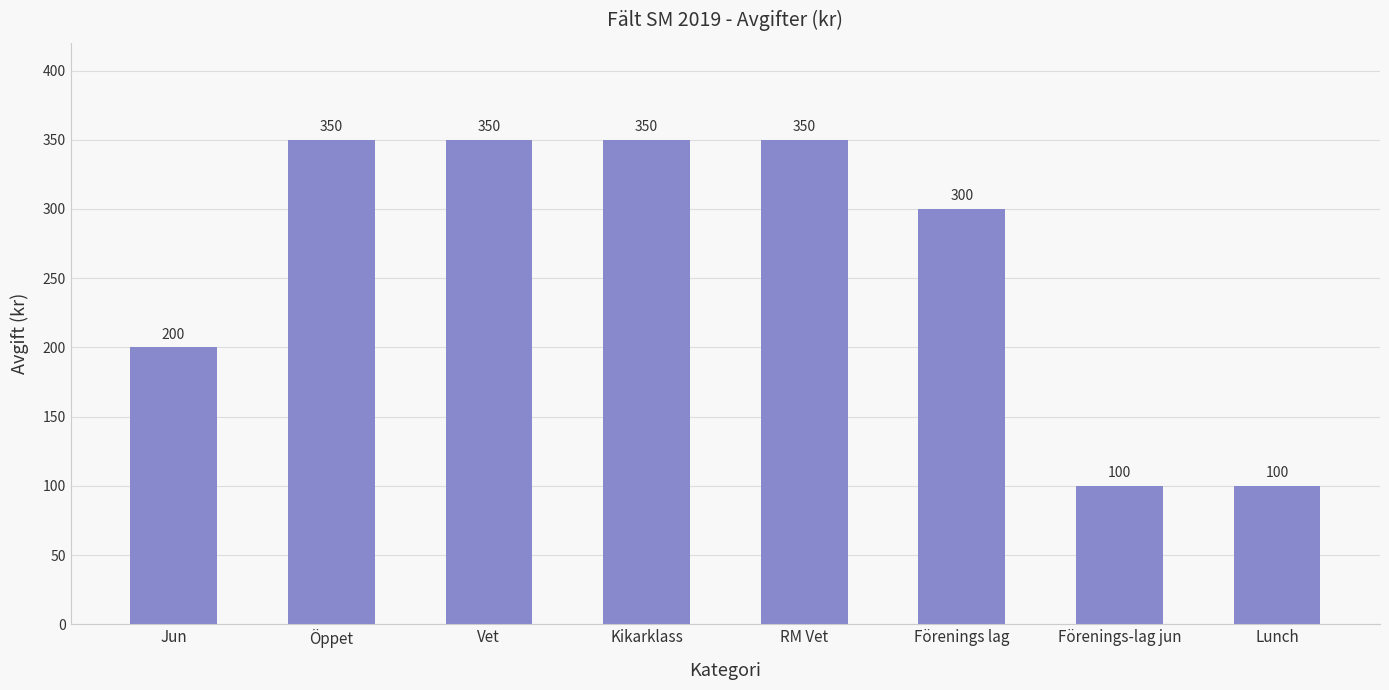

Approximately how many times larger is the value at Jun compared to Förenings lag?

0.7